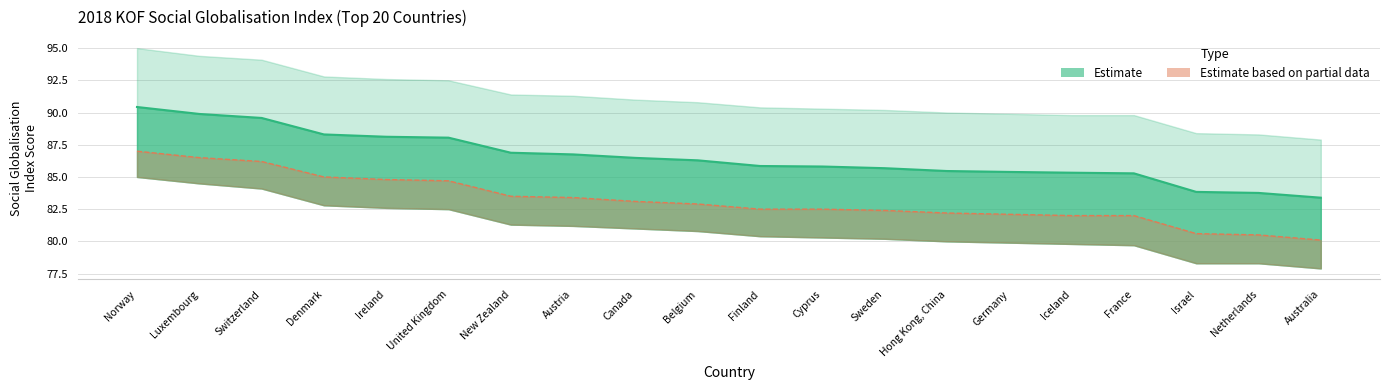

At which label does Lower Bound reach its minimum?

Australia